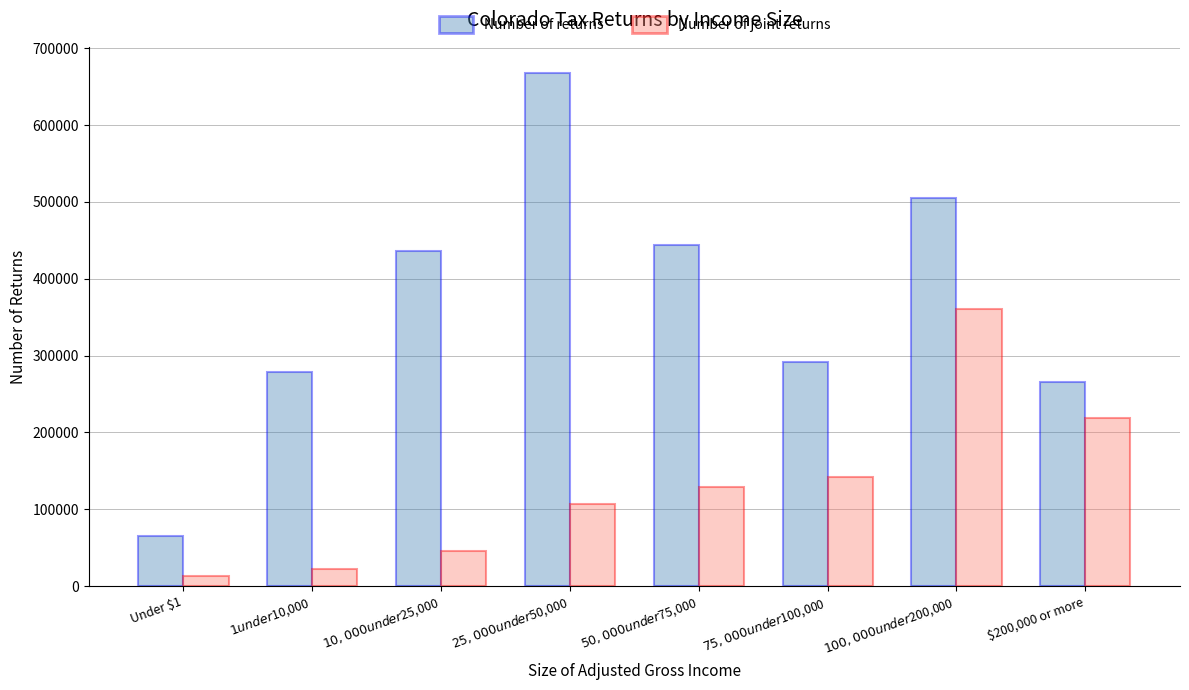

What is the maximum value for Number of joint returns?

361200